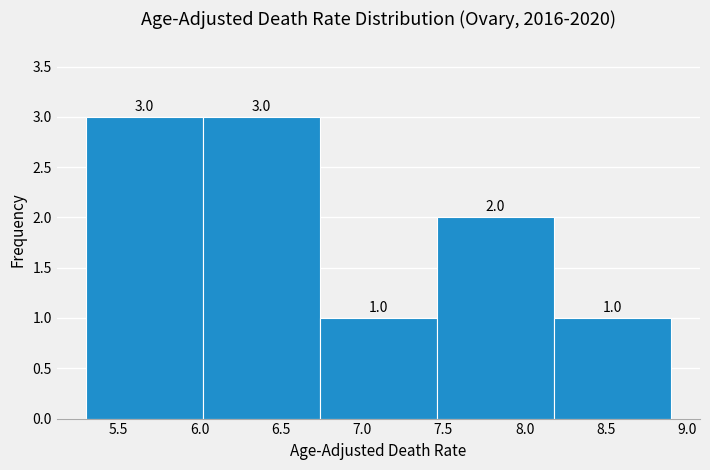

What is the height of the bar covering 5.30 to 6.02 on the x-axis? The bar edges are not printed on the chart, so give them approximately, as read against the axis.

3.0